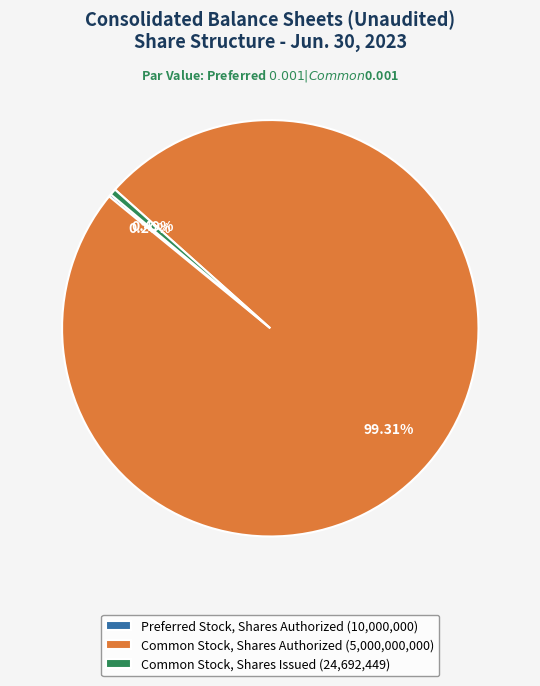

Which category has the biggest portion of the pie?

Common Stock, Shares Authorized